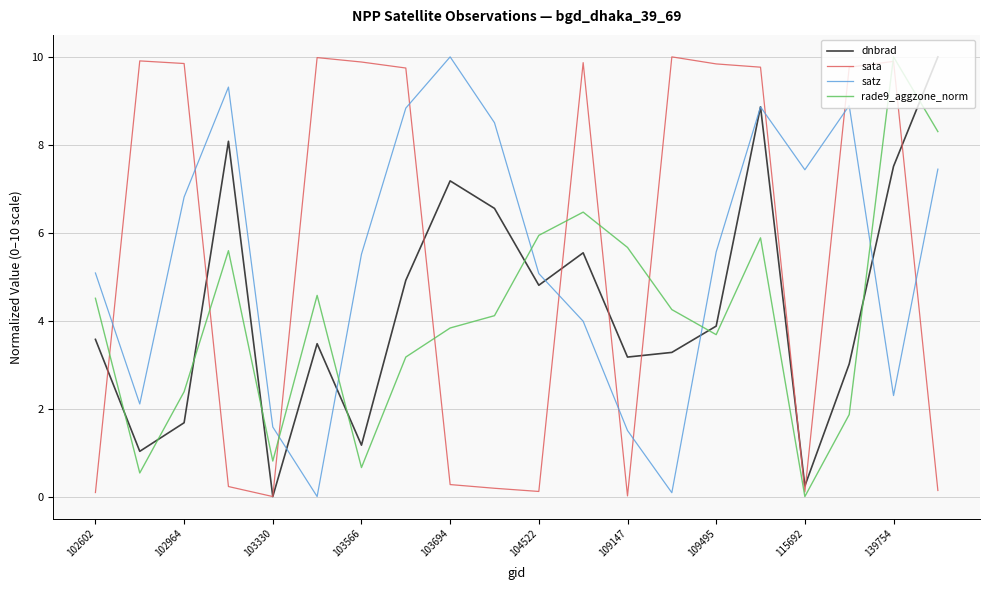

What are all the series names shown in the legend?

dnbrad, sata, satz, rade9_aggzone_norm